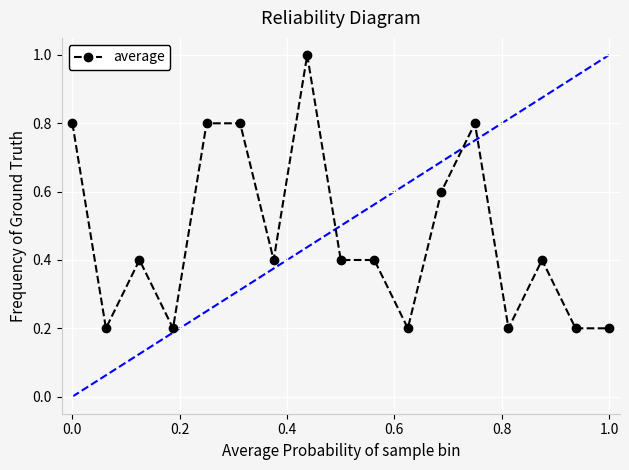

What is the value of the 11th point from the left?

0.2